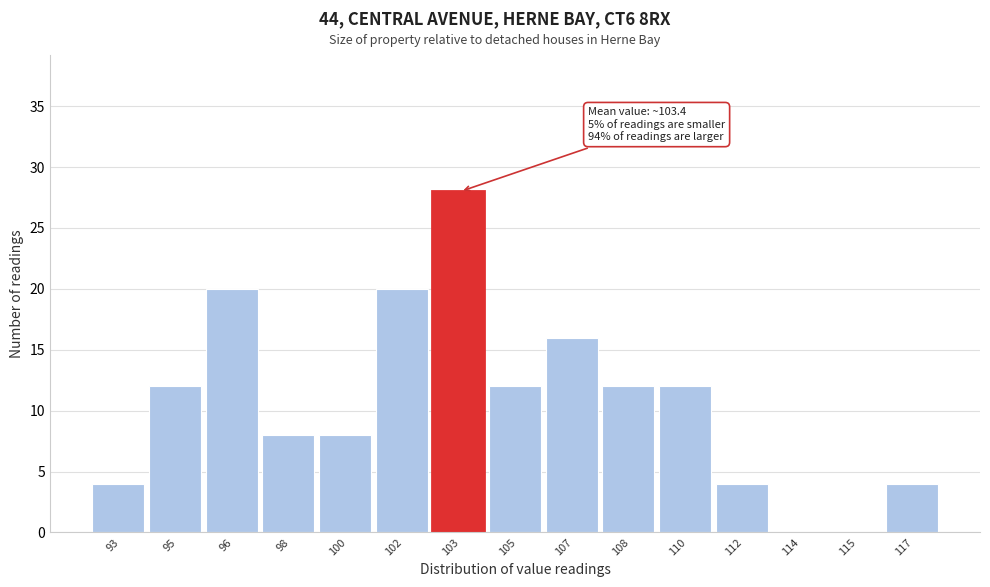

Reading left to right, transcribe all the data shown in this chart.

93=4	95=12	96=20	98=8	100=8	102=20	103=28	105=12	107=16	108=12	110=12	112=4	114=0	115=0	117=4